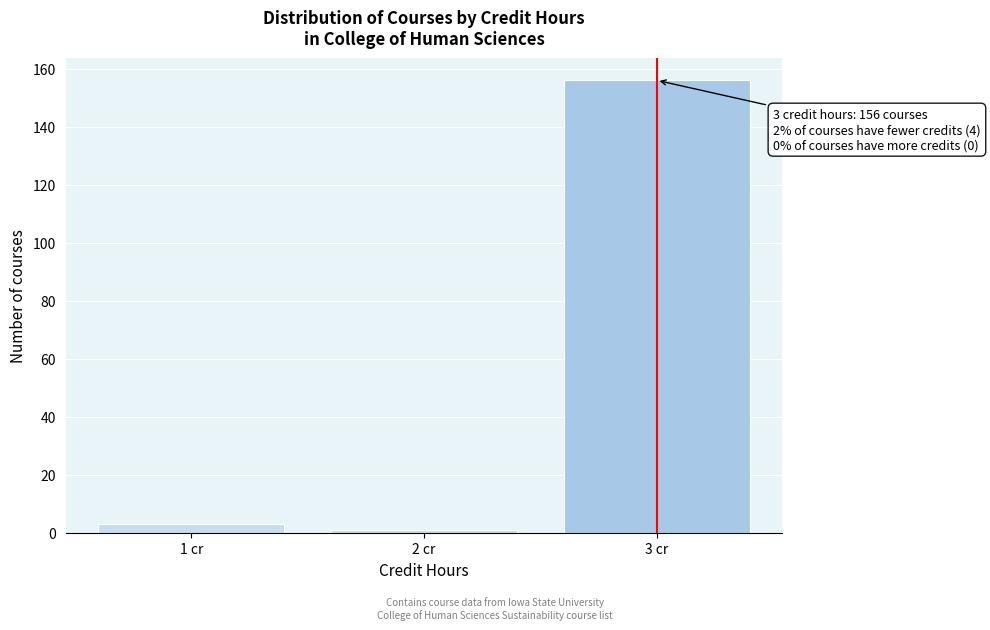

Which range on the x-axis has the tallest bar?

2.5 to 3.5